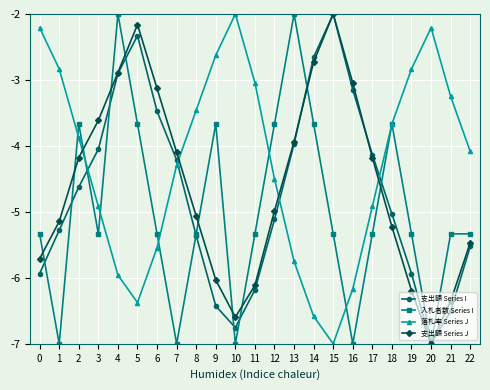

True or false: 落札率 Series J has a value of -3.5 at 8.

True